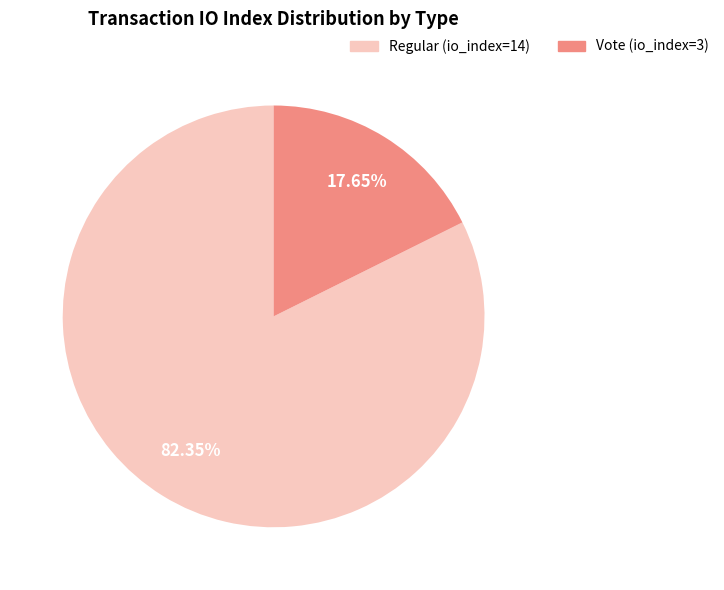

Rank the categories by value from highest to lowest.

Regular (io_index=14), Vote (io_index=3)